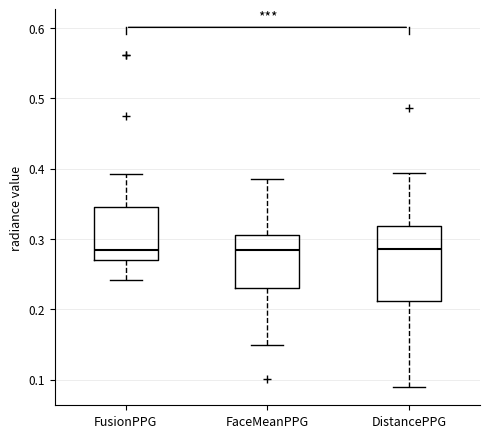

Reading left to right, transcribe this box plot: for each box, give where its median line is, the range the box spans, and where its two whiskers end, as read against the y-axis. The values are not printed on the chart, so give them approximately, as read against the axis.

FusionPPG: median 0.28, box 0.27 to 0.35, whiskers 0.24 to 0.39
FaceMeanPPG: median 0.28, box 0.23 to 0.31, whiskers 0.15 to 0.39
DistancePPG: median 0.29, box 0.21 to 0.32, whiskers 0.09 to 0.39